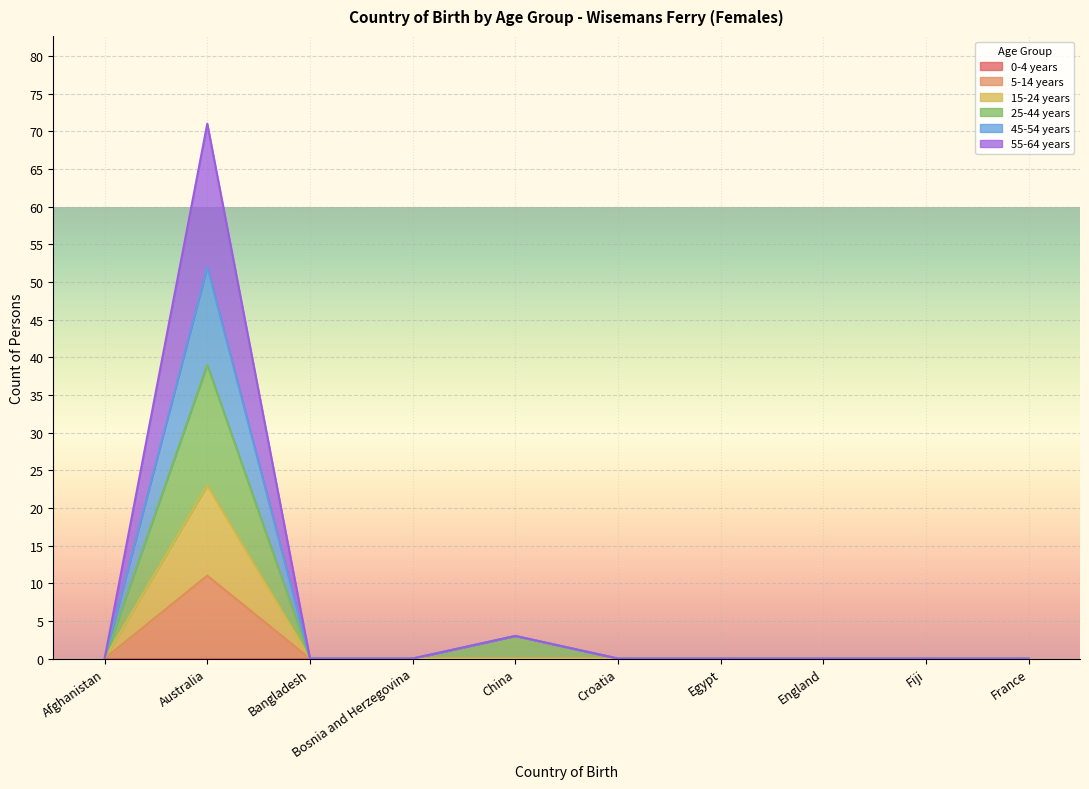

Does the chart display data point markers on the line(s)?

No